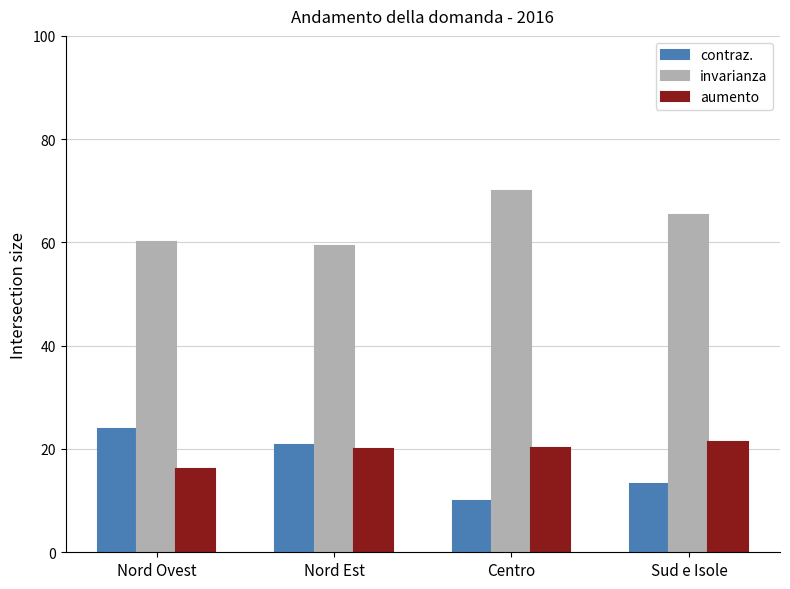

What is the sum of the invarianza values at Centro and Sud e Isole?

135.3